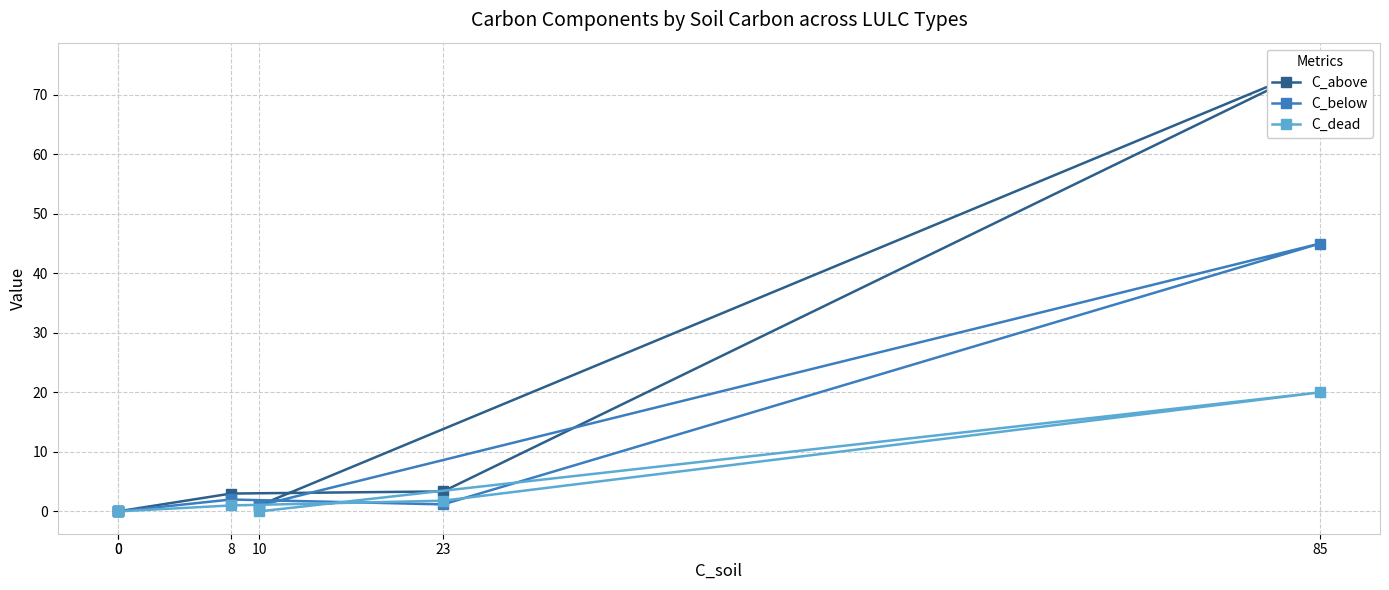

What is the value of the C_above point at the 3rd from the left?

3.0